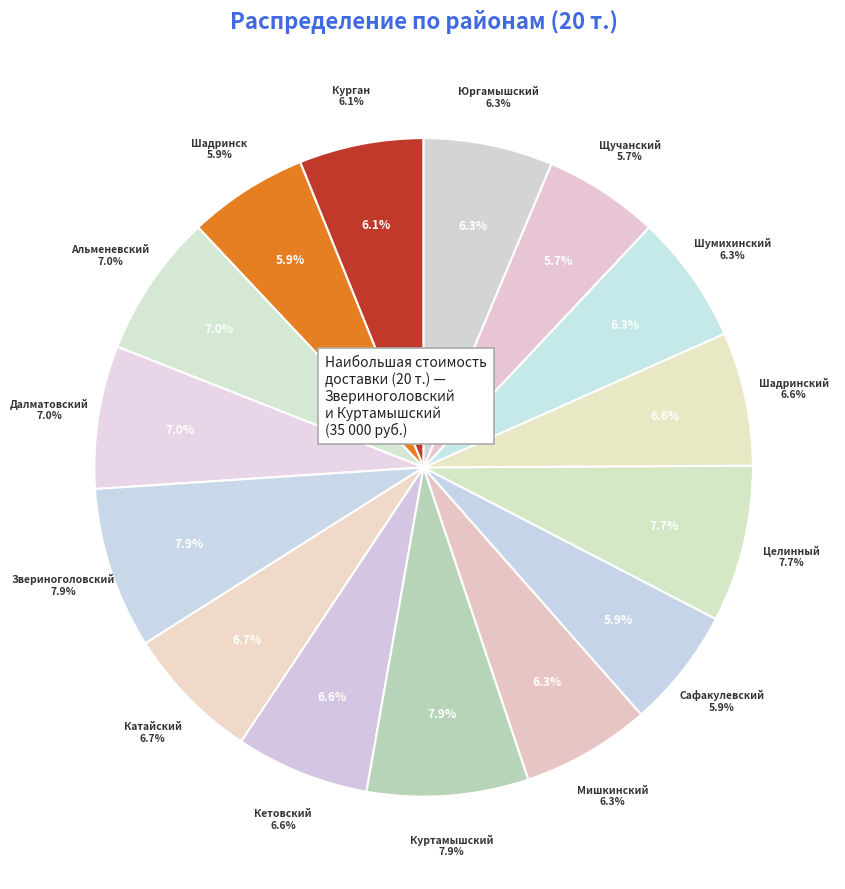

Is there a majority slice in this chart?

No